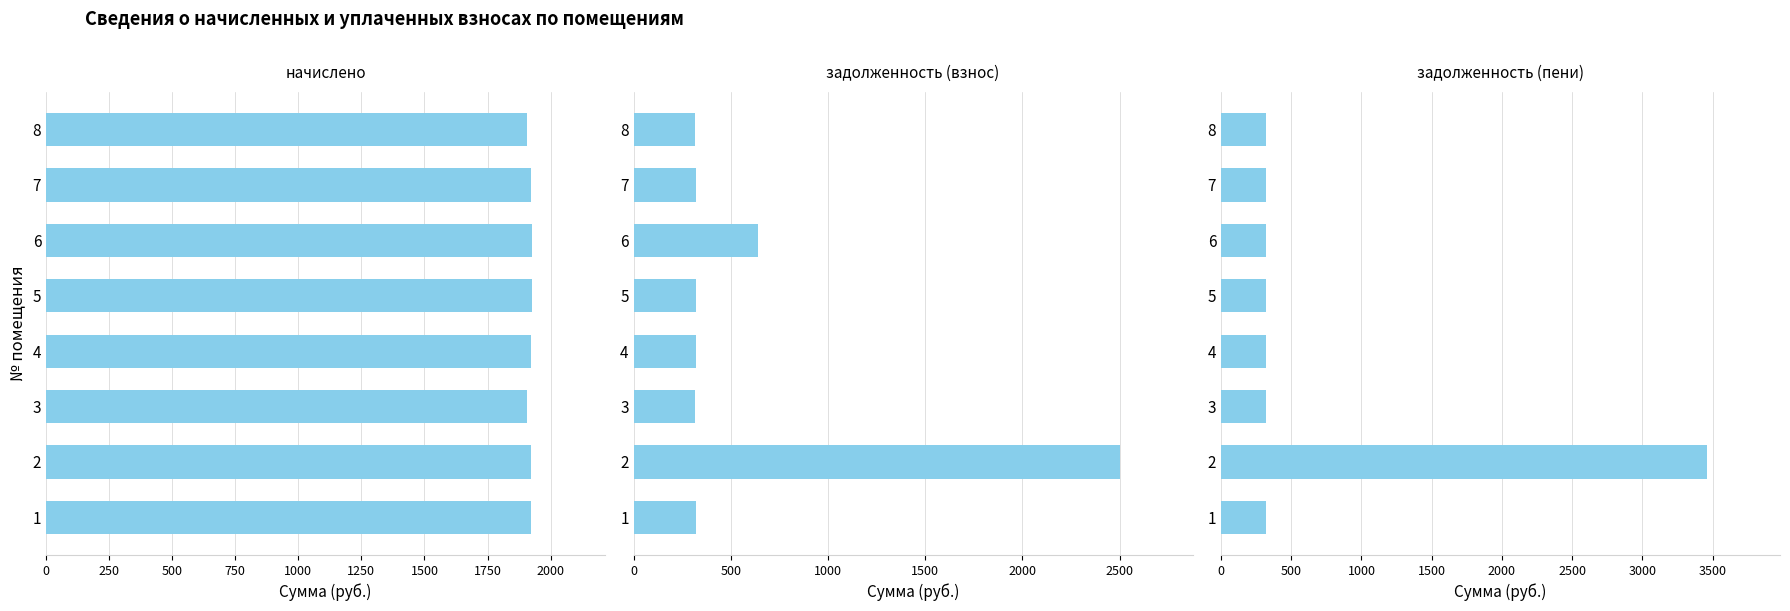

Count the number of data series in this chart.

3